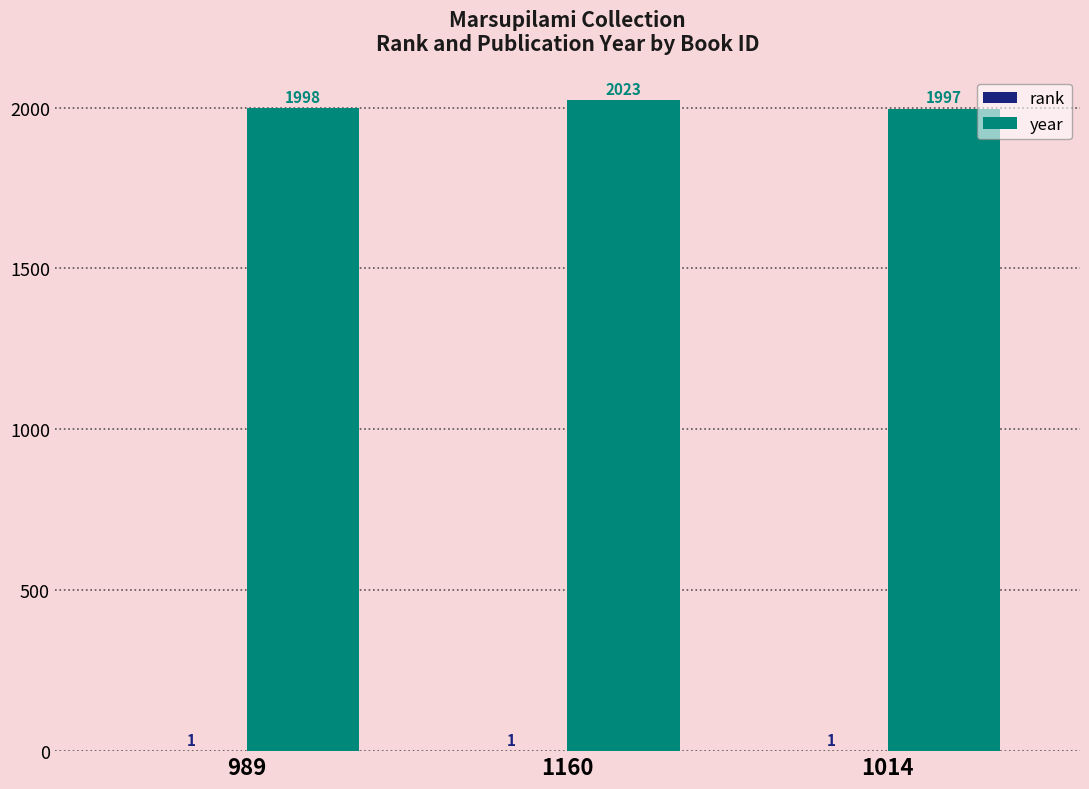

At which category does the chart reach its peak across all series?

1160